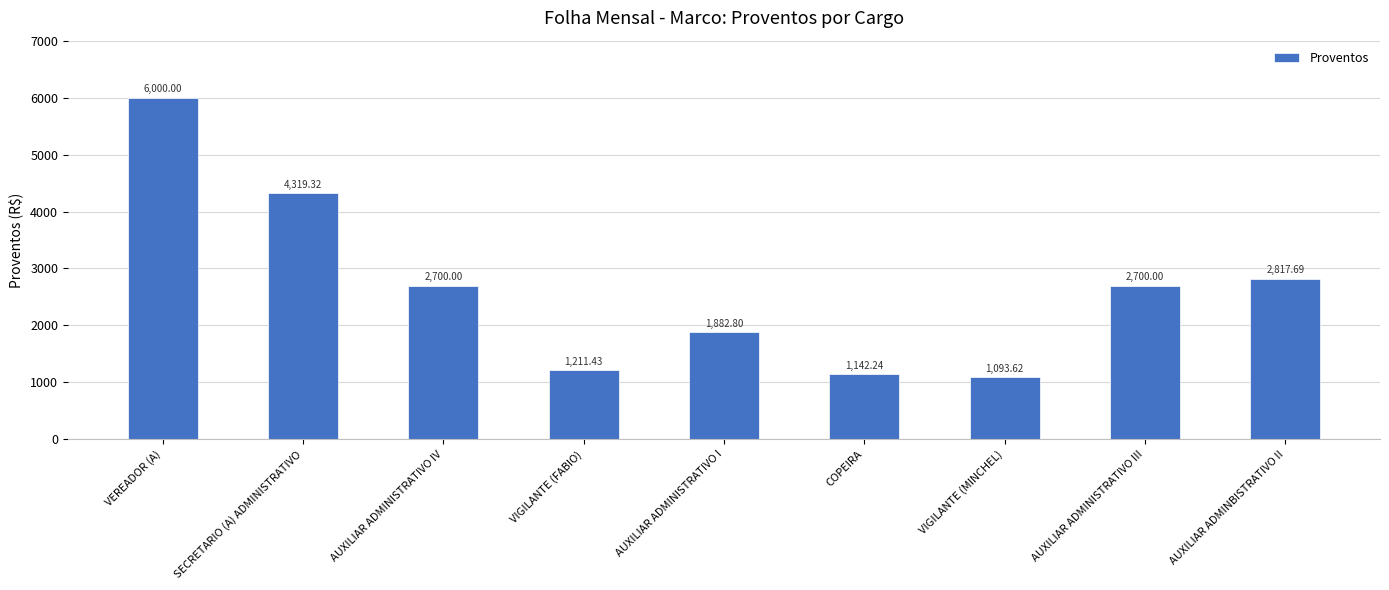

At which label does the data first exceed 2700?

VEREADOR (A)